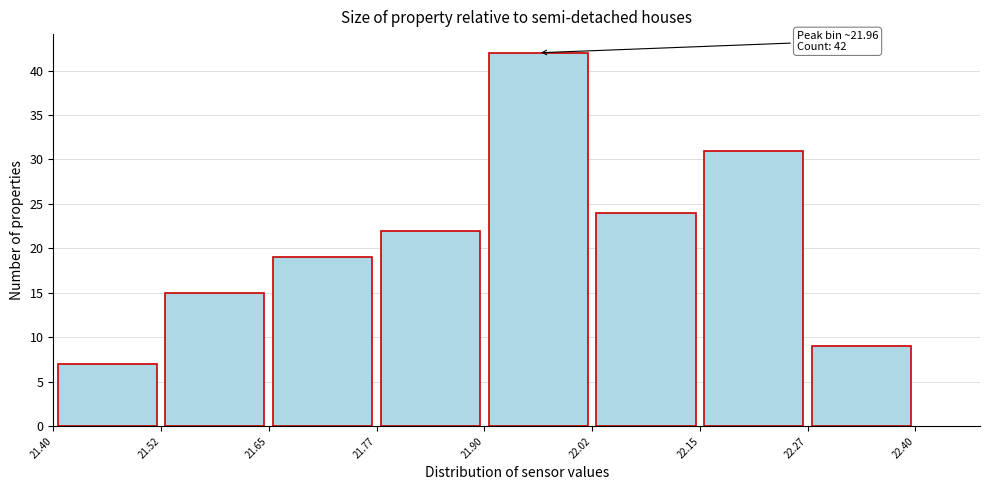

Over which range of the x-axis is the bar tallest?

21.90 to 22.02